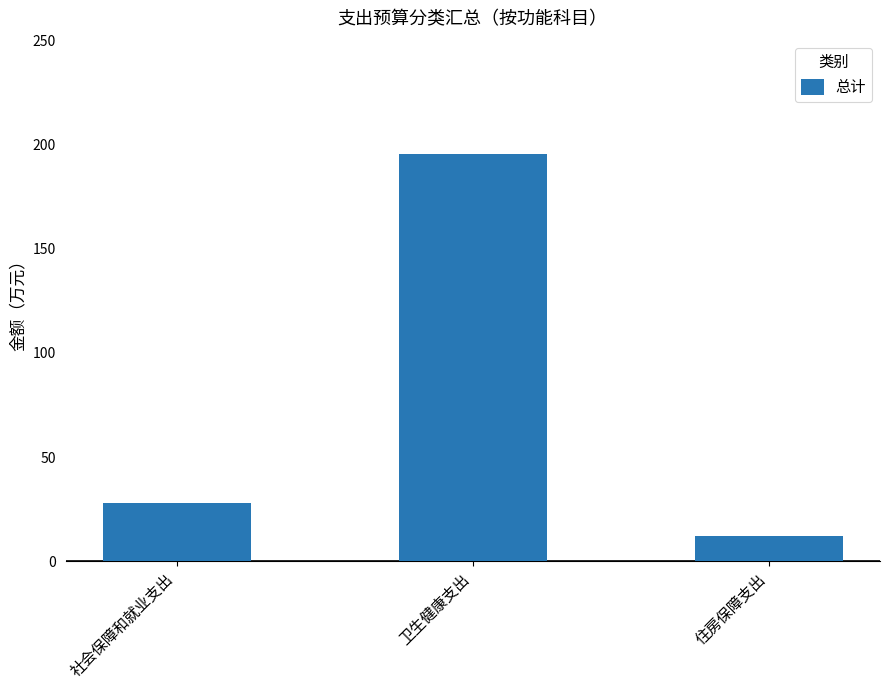

Which has a higher value, 社会保障和就业支出 or 住房保障支出?

社会保障和就业支出